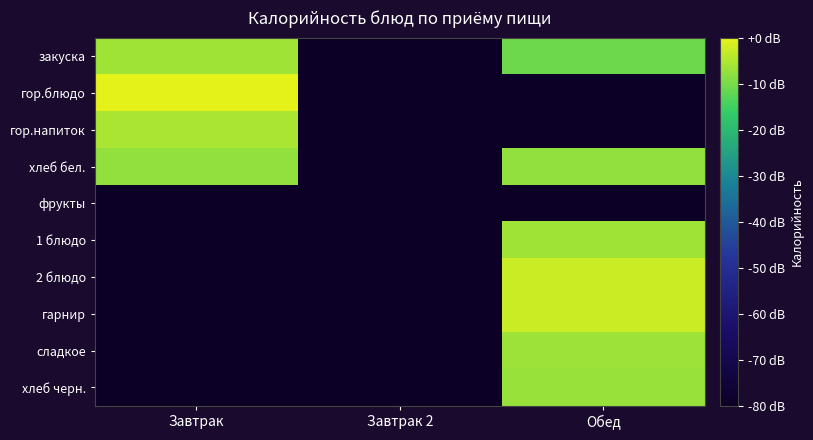

Reading left to right, extract all data points from this chart.

закуска: Завтрак=-6.5	Завтрак 2=-80.0	Обед=-10.7
гор.блюдо: Завтрак=0.0	Завтрак 2=-80.0	Обед=-80.0
гор.напиток: Завтрак=-5.5	Завтрак 2=-80.0	Обед=-80.0
хлеб бел.: Завтрак=-7.6	Завтрак 2=-80.0	Обед=-7.6
фрукты: Завтрак=-80.0	Завтрак 2=-80.0	Обед=-80.0
1 блюдо: Завтрак=-80.0	Завтрак 2=-80.0	Обед=-6.4
2 блюдо: Завтрак=-80.0	Завтрак 2=-80.0	Обед=-2.7
гарнир: Завтрак=-80.0	Завтрак 2=-80.0	Обед=-2.6
сладкое: Завтрак=-80.0	Завтрак 2=-80.0	Обед=-6.6
хлеб черн.: Завтрак=-80.0	Завтрак 2=-80.0	Обед=-7.1